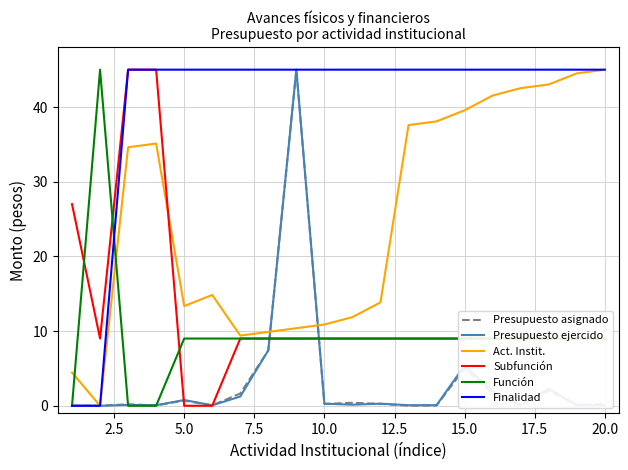

True or false: Subfunción and Act. Instit. cross at least once.

True